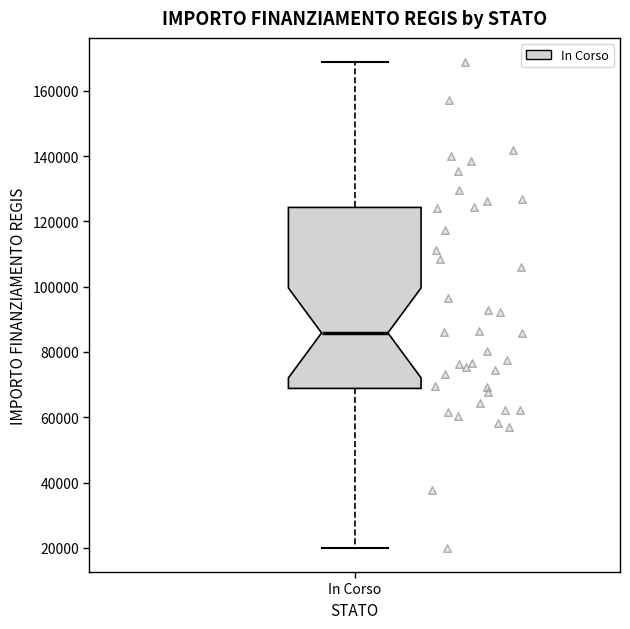

Where does the lower whisker of the box for In Corso end on the y-axis? The values are not printed on the chart, so give them approximately, as read against the axis.

20000